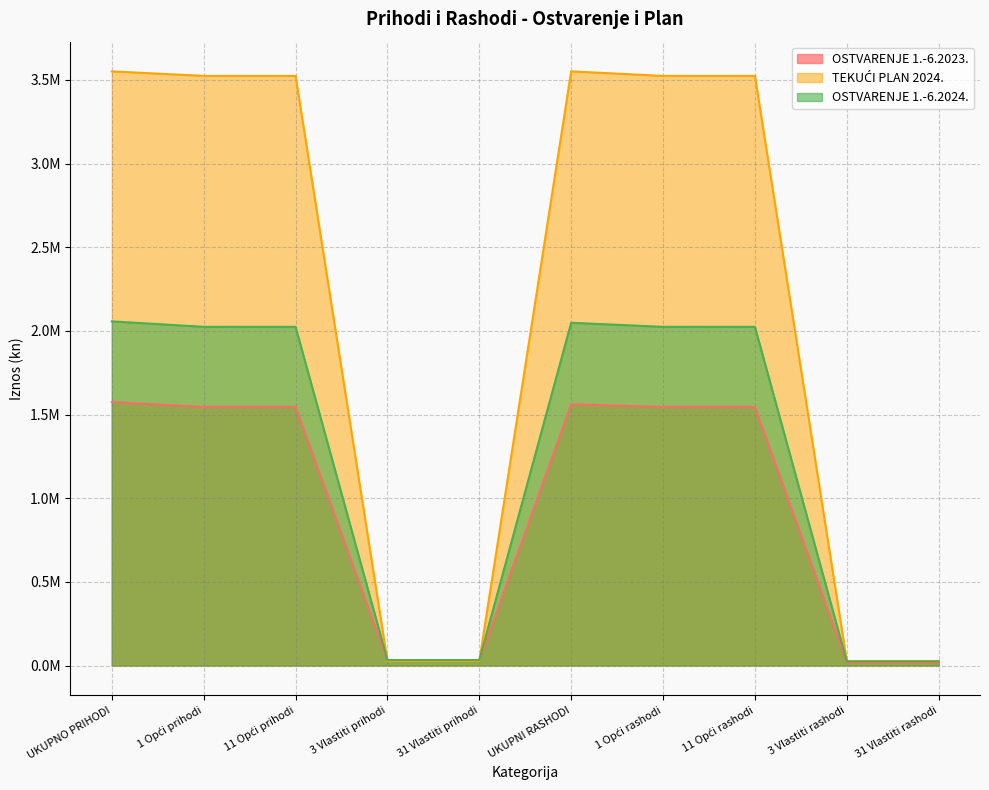

Where does the TEKUĆI PLAN 2024. series first go above 3524060?

UKUPNO PRIHODI